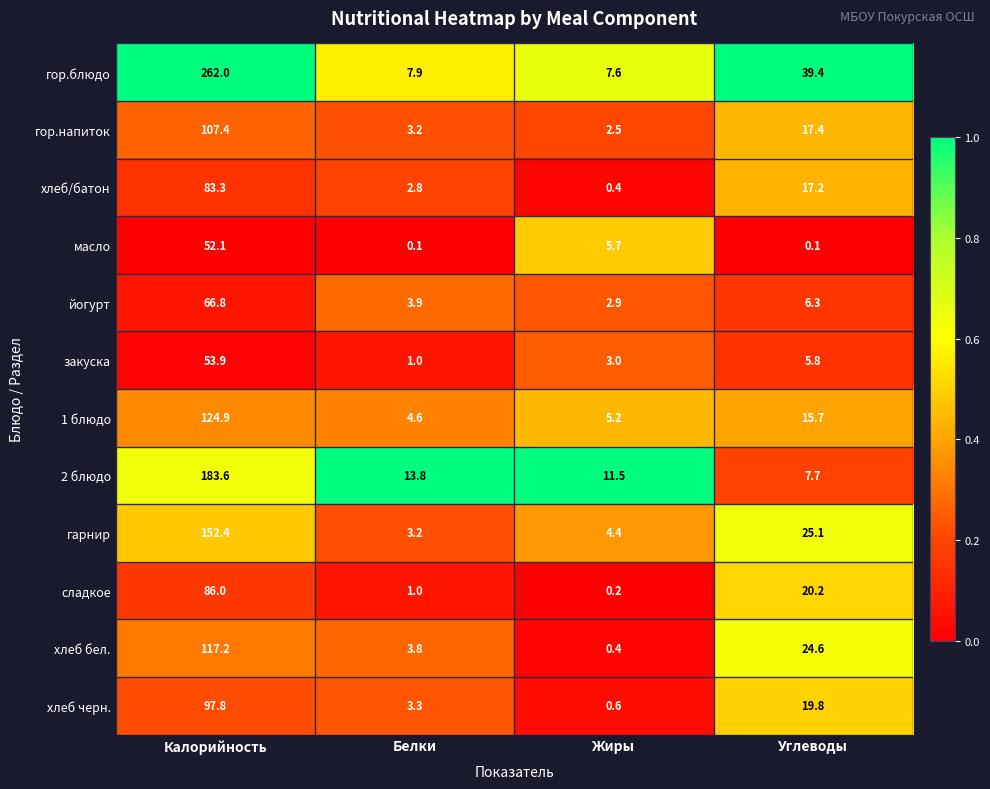

Where does the закуска series first go above 5?

Калорийность